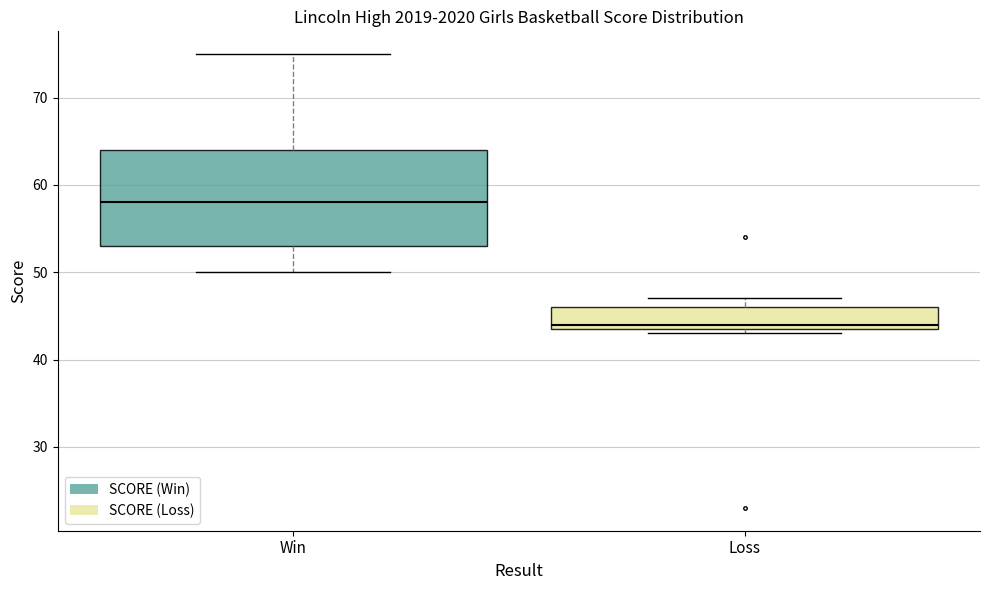

Which box's median line is the lowest?

Loss